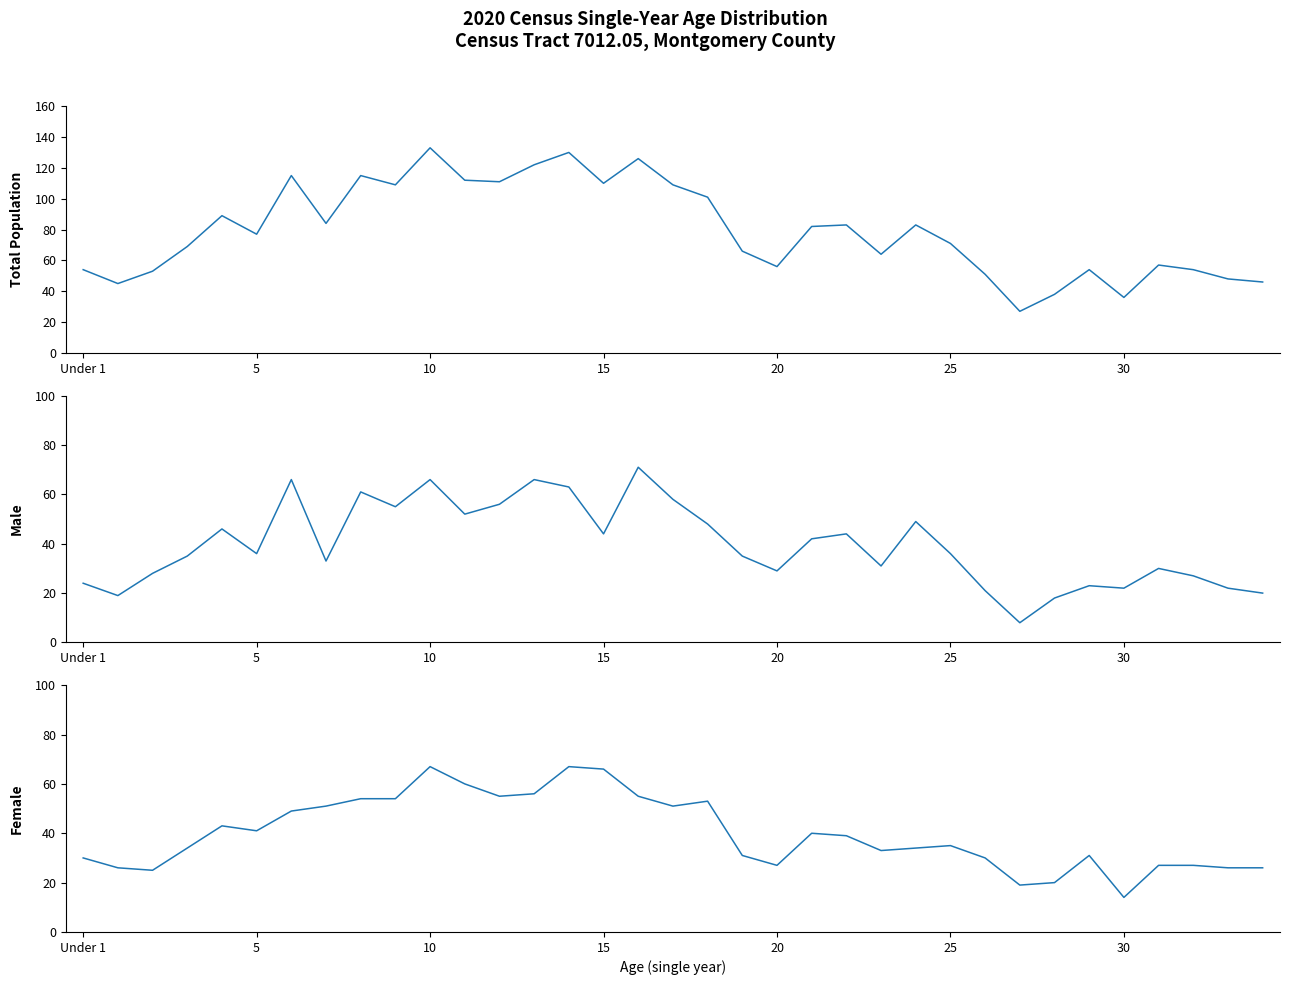

True or false: Female has a value of 27 at 32.

True